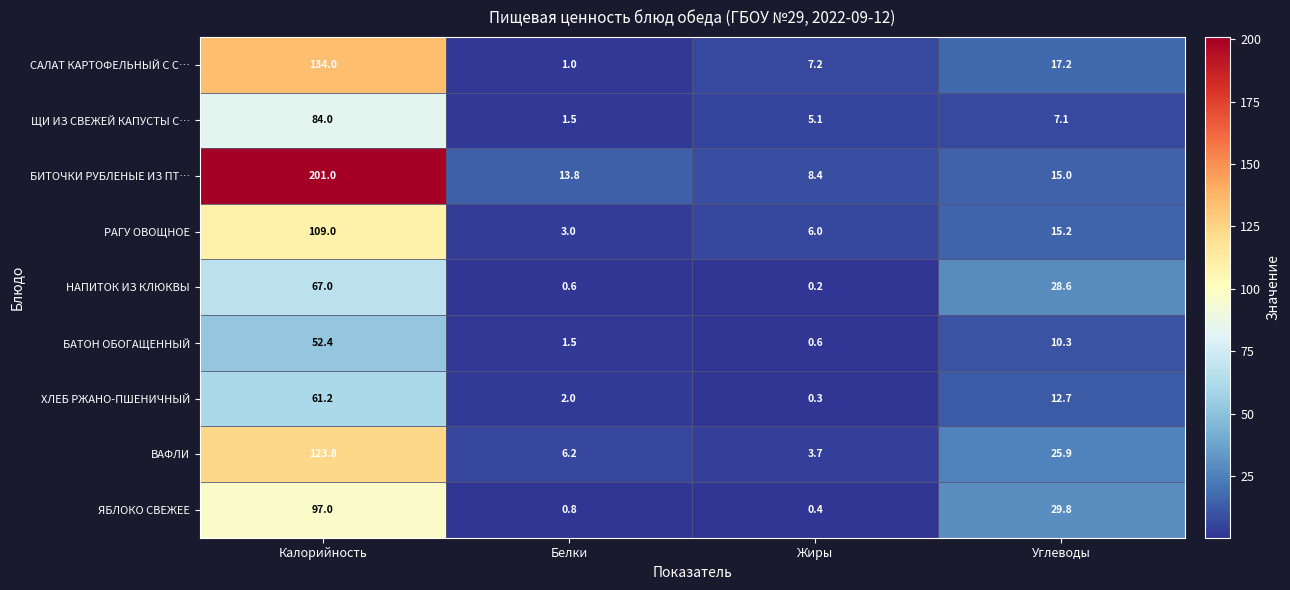

What is the sum of all ЯБЛОКО СВЕЖЕЕ values?

128.0